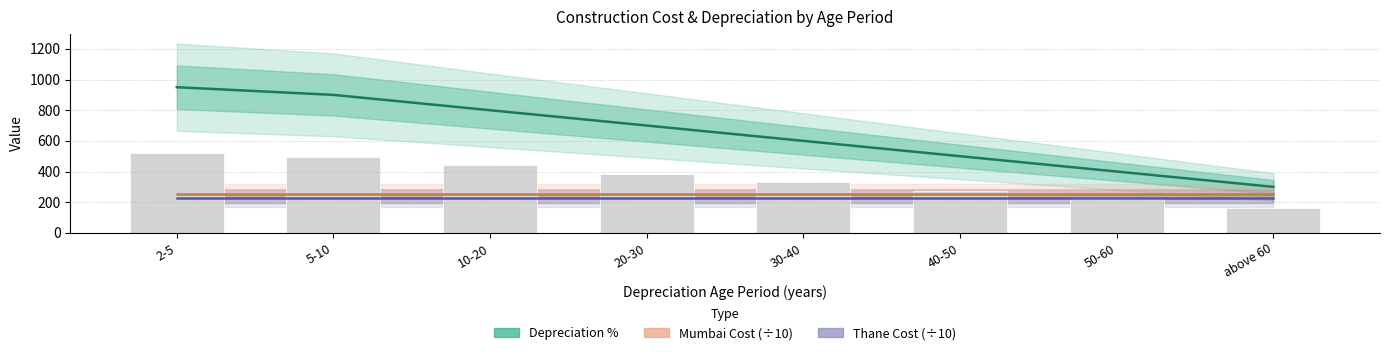

What is the sum of all Mumbai Cost (÷10) values?

2043.8